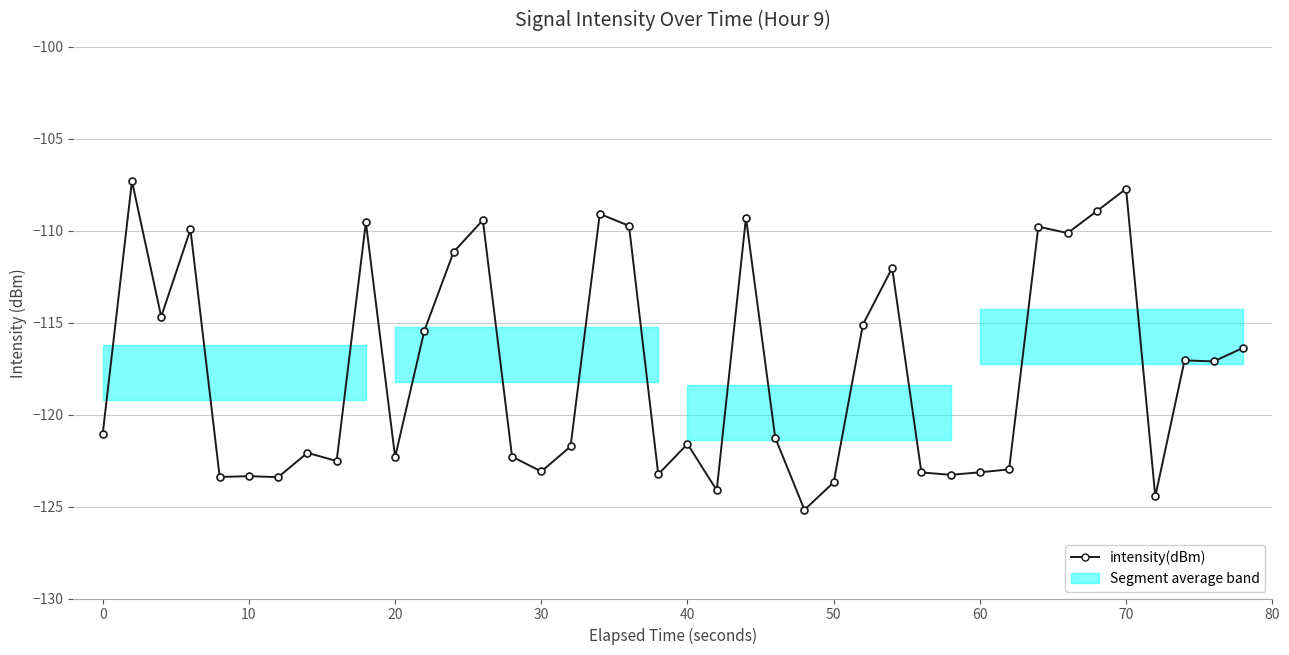

What is the difference between the maximum and minimum values?

17.9